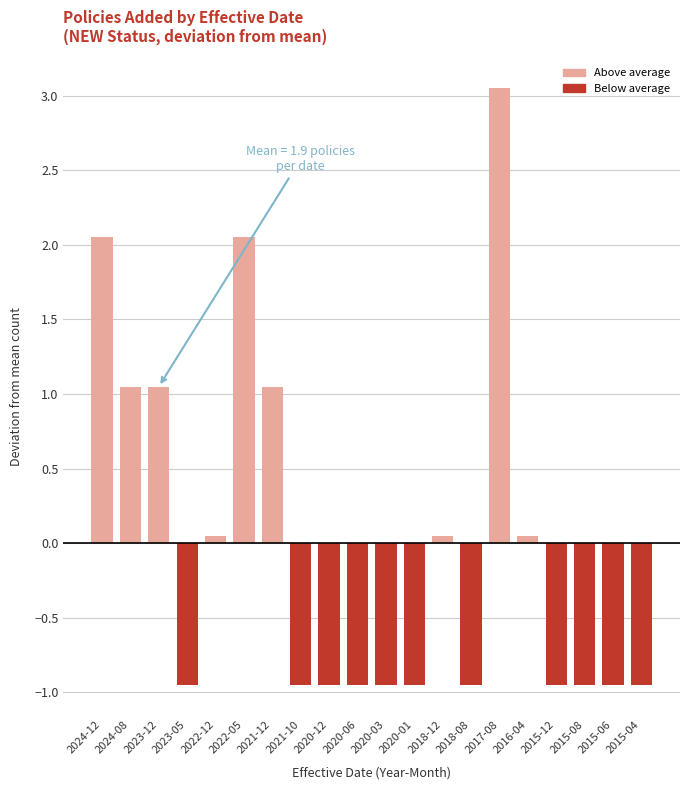

At which category does the chart reach its peak across all series?

2017-08